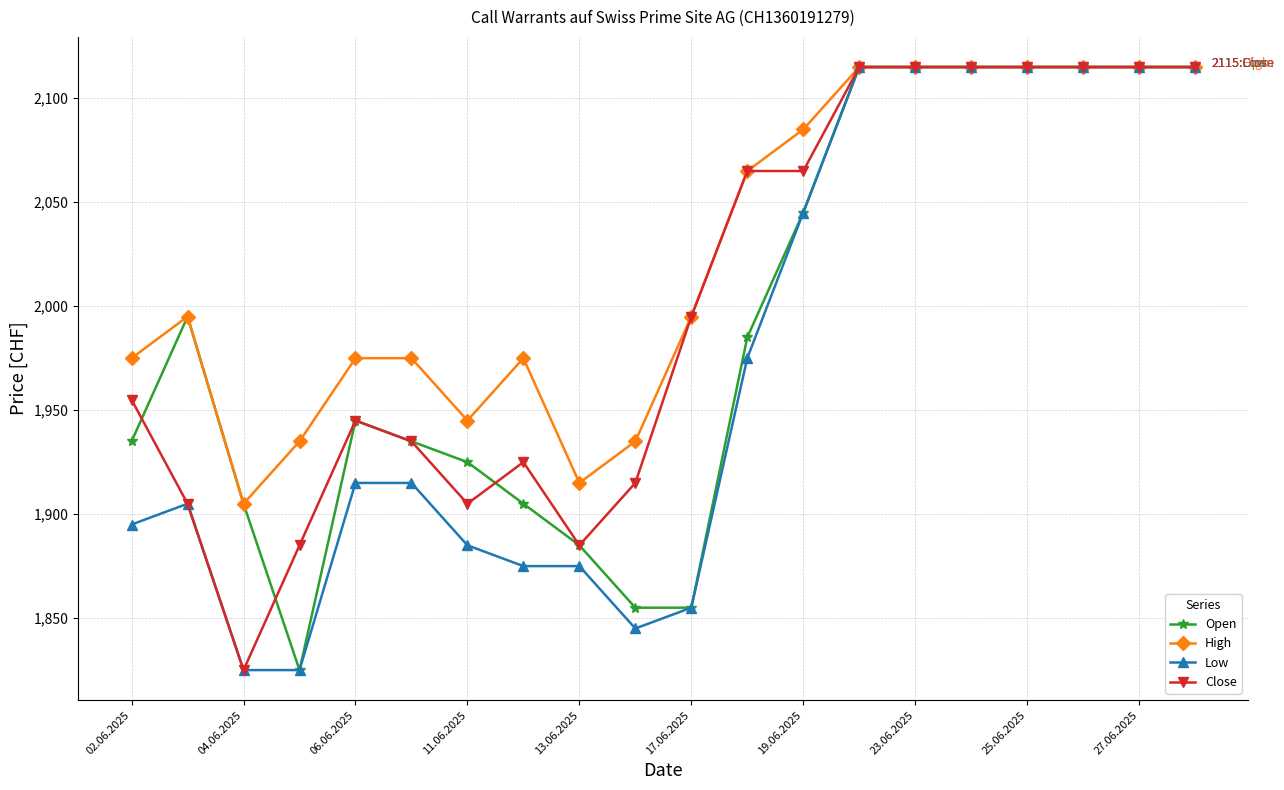

List the series in order of their overall mean, lowest first.

Low, Open, Close, High